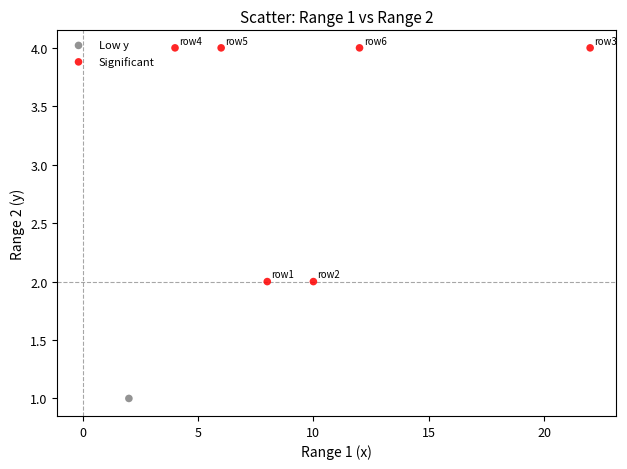

What are all the series names shown in the legend?

Low y, Significant